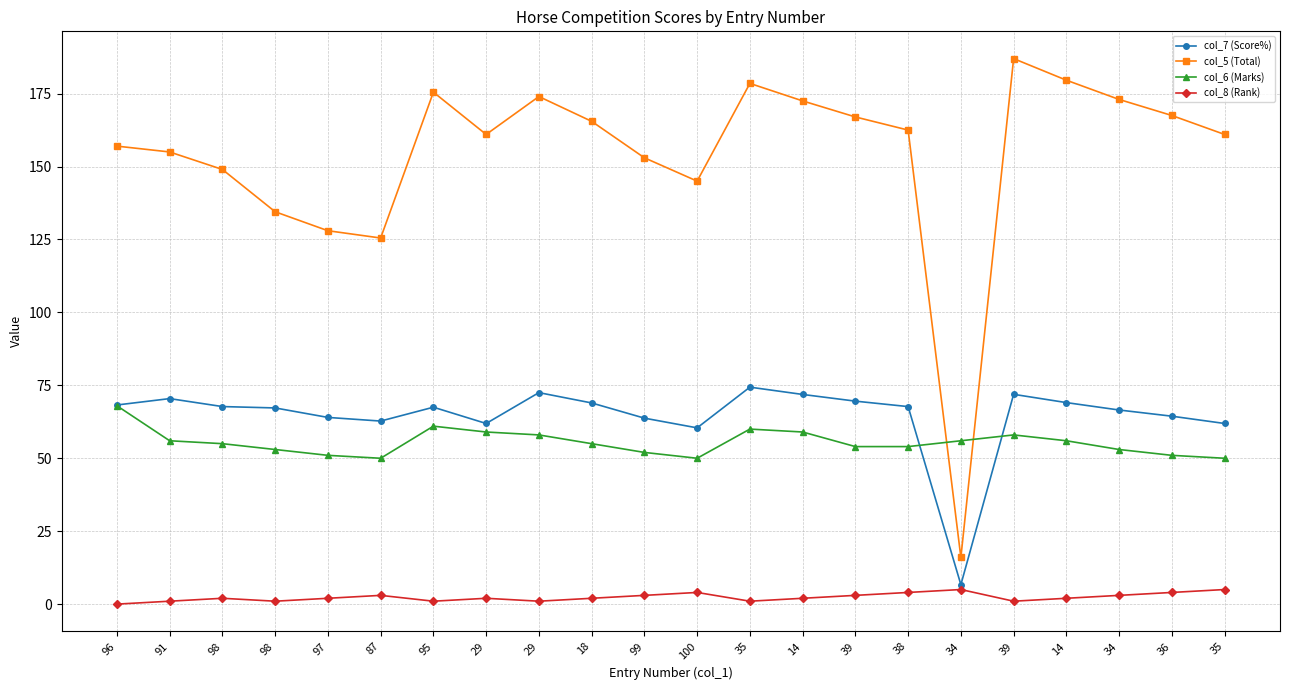

True or false: col_8 (Rank) and col_6 (Marks) intersect in this chart.

False